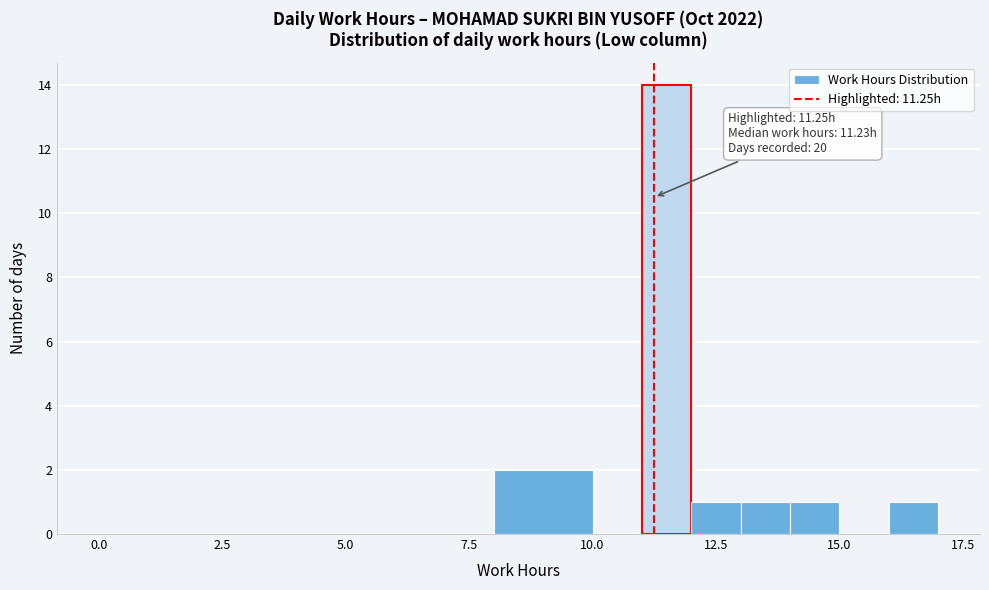

Read against the x-axis, roughly where is the centre of the tallest bar?

11.5